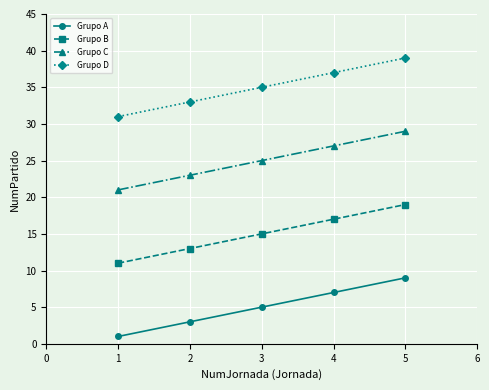

What is the average value of the Grupo C series?

25